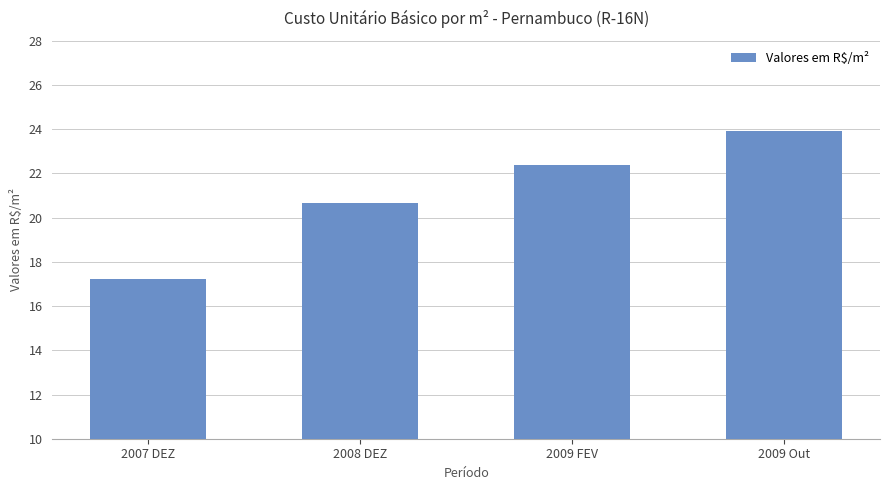

What is the difference between the maximum and minimum values?

6.7